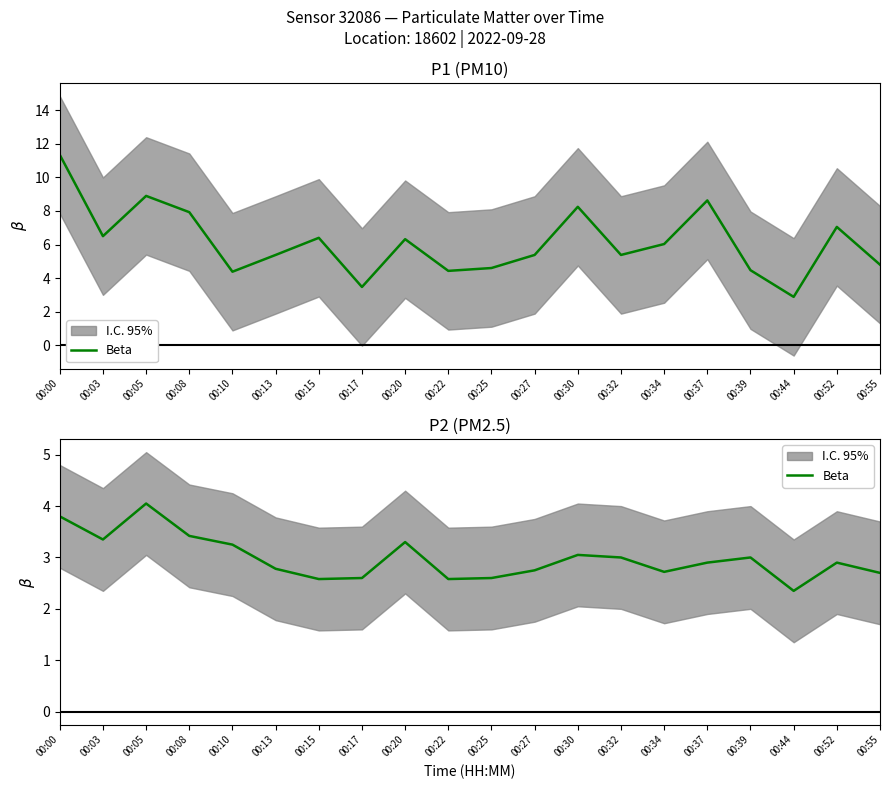

How many interior local valleys (lower than both neighbors) does the data have?

5